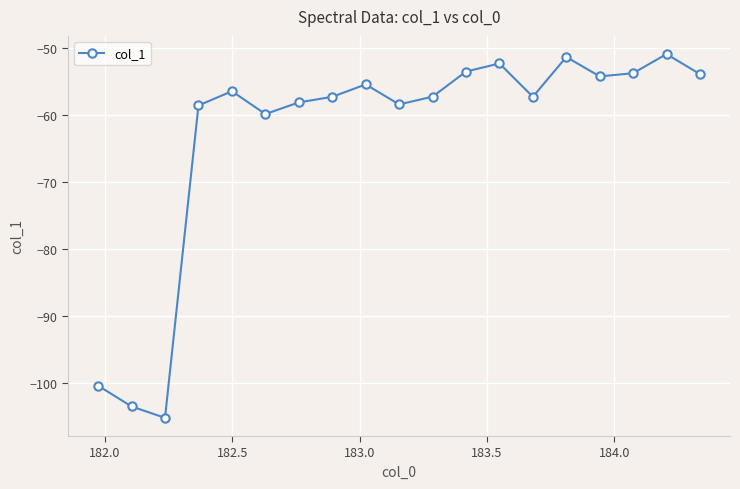

What is the value of the 15th point from the left?

-51.4